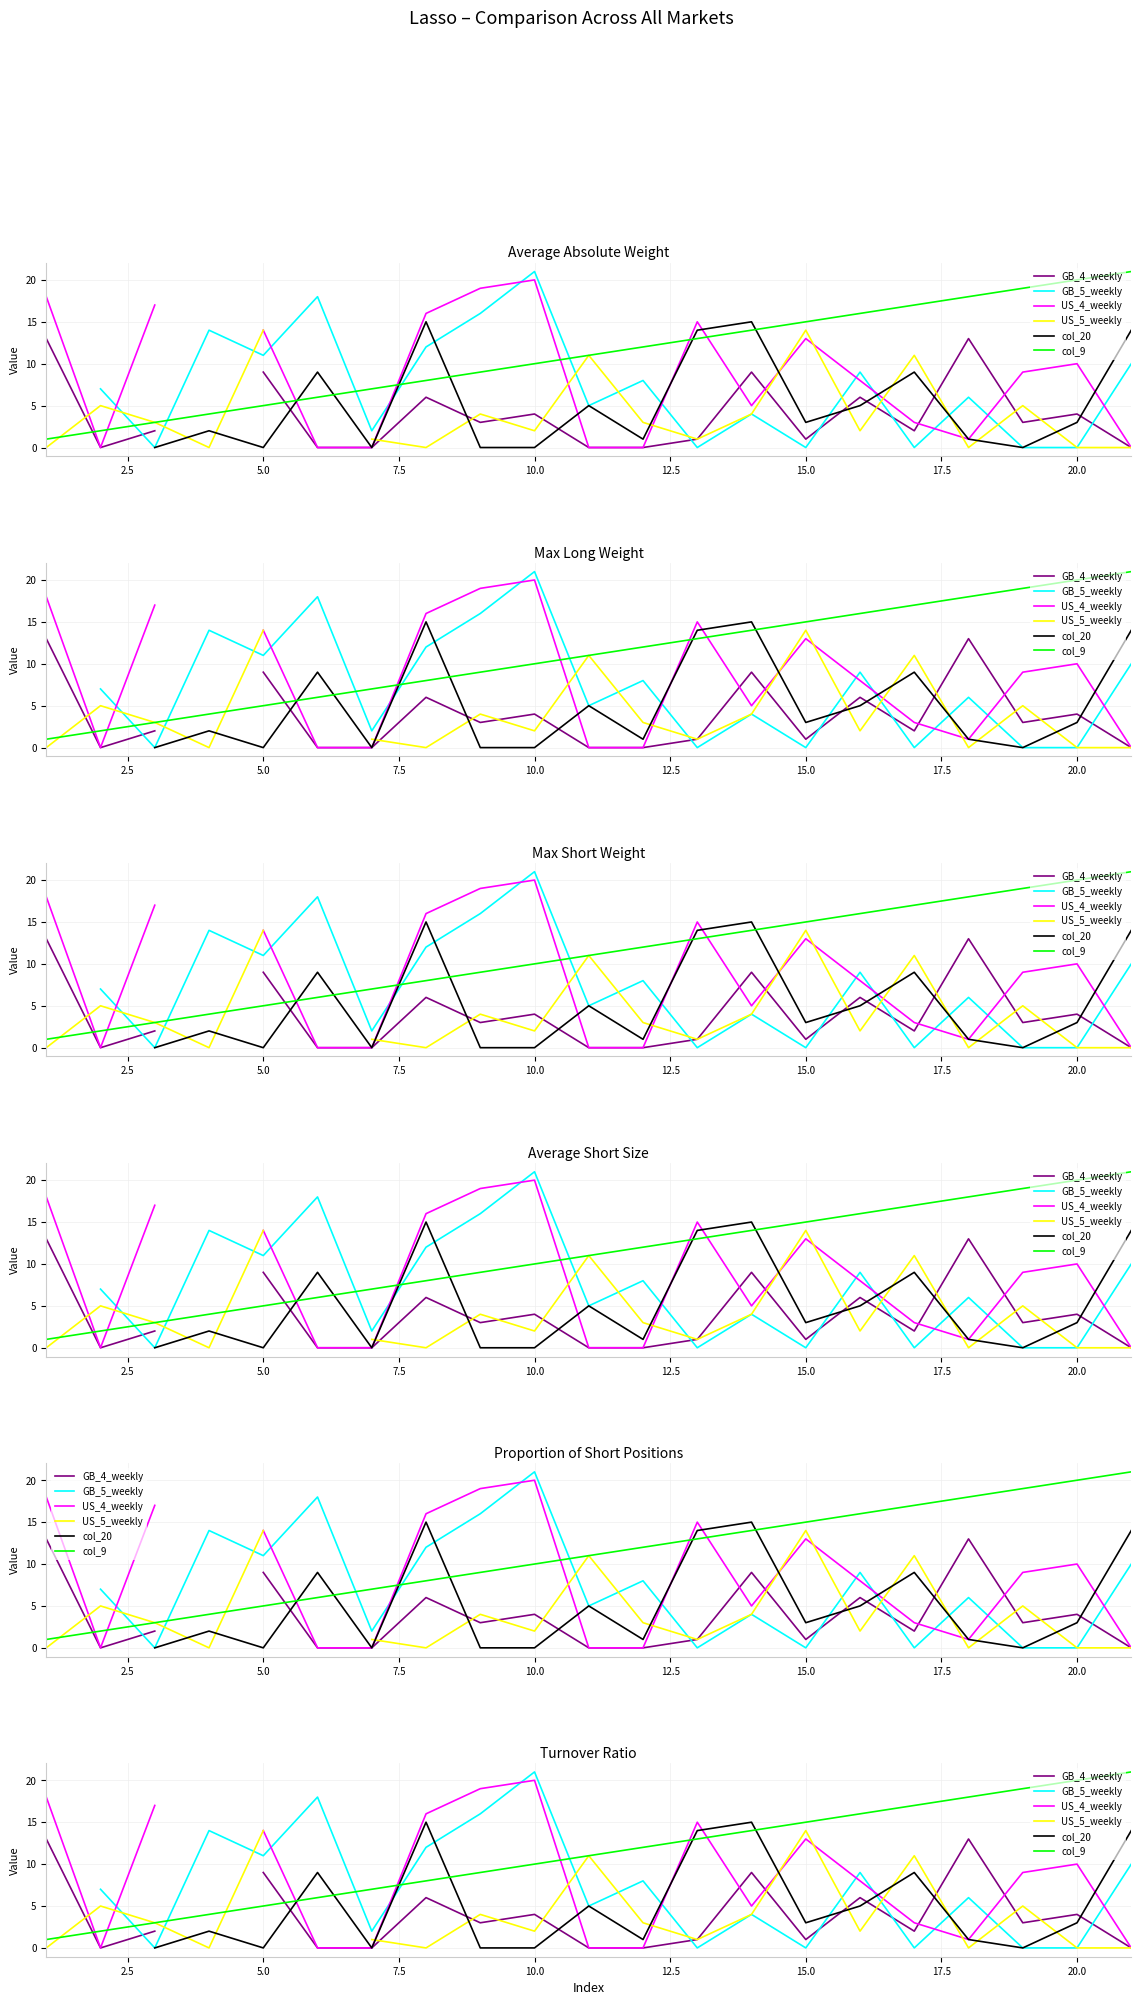

Which has a higher value, 15.0 or 7.5?

7.5